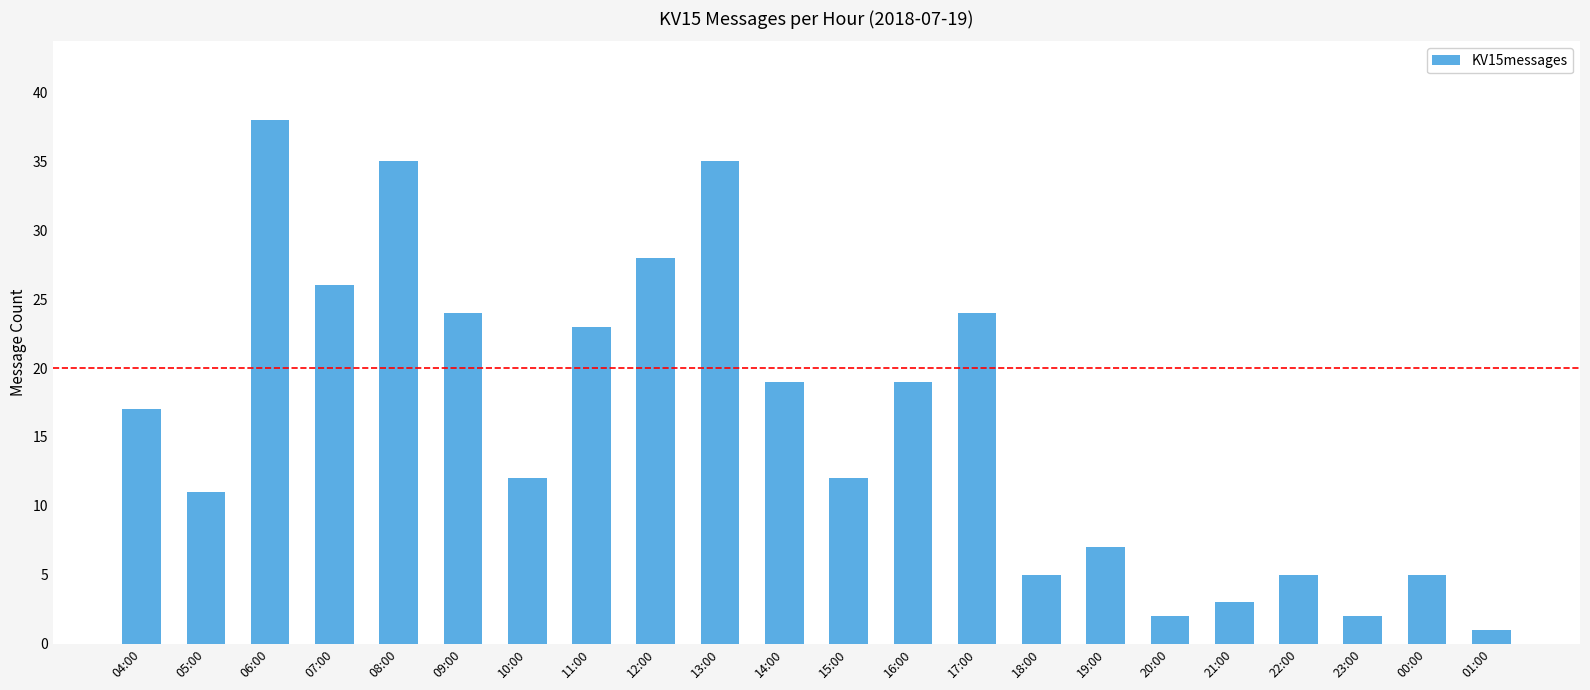

How many categories are shown in the chart?

22